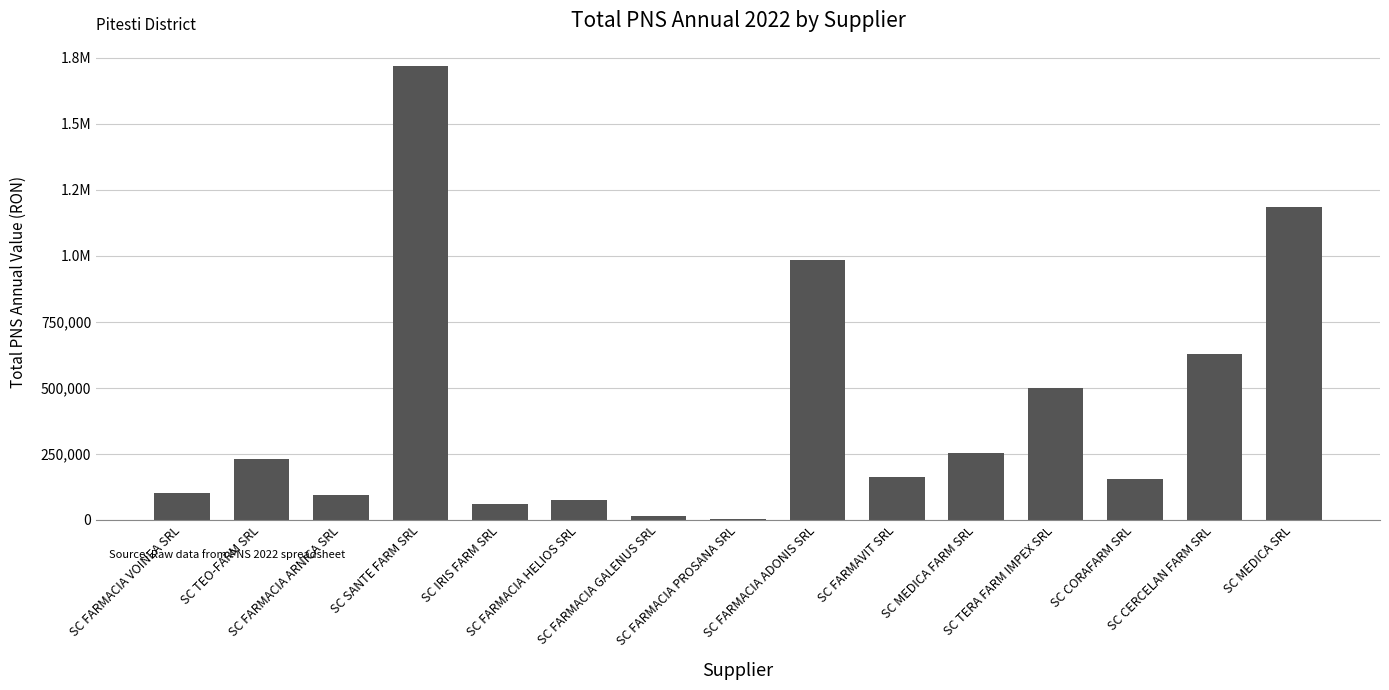

What is the greatest value displayed?

1717419.6